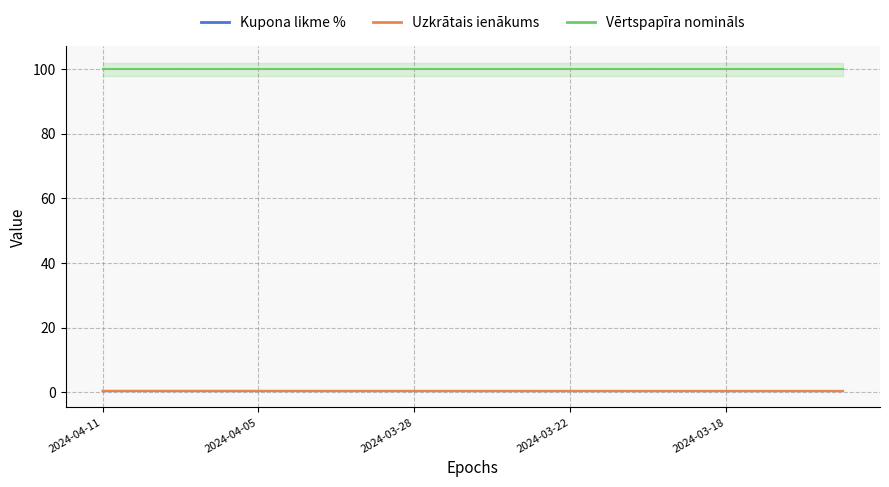

What is the smallest value displayed?

0.4